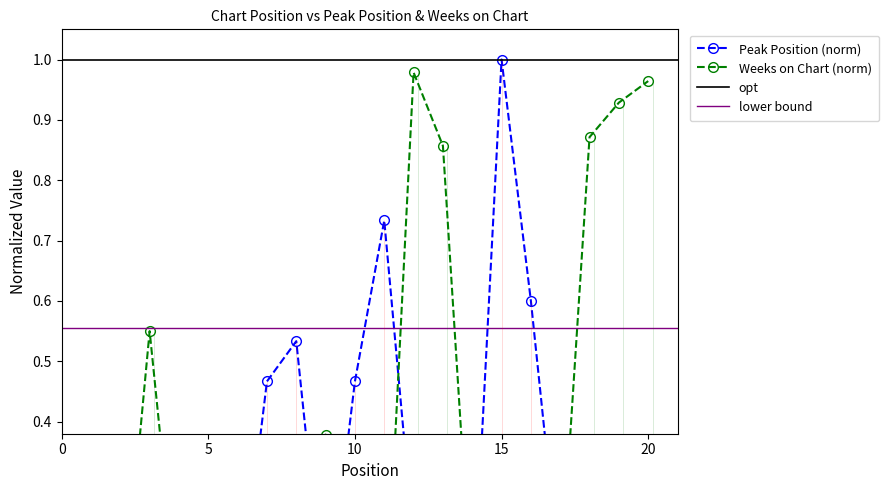

Which has a higher value, 7 or 9?

7